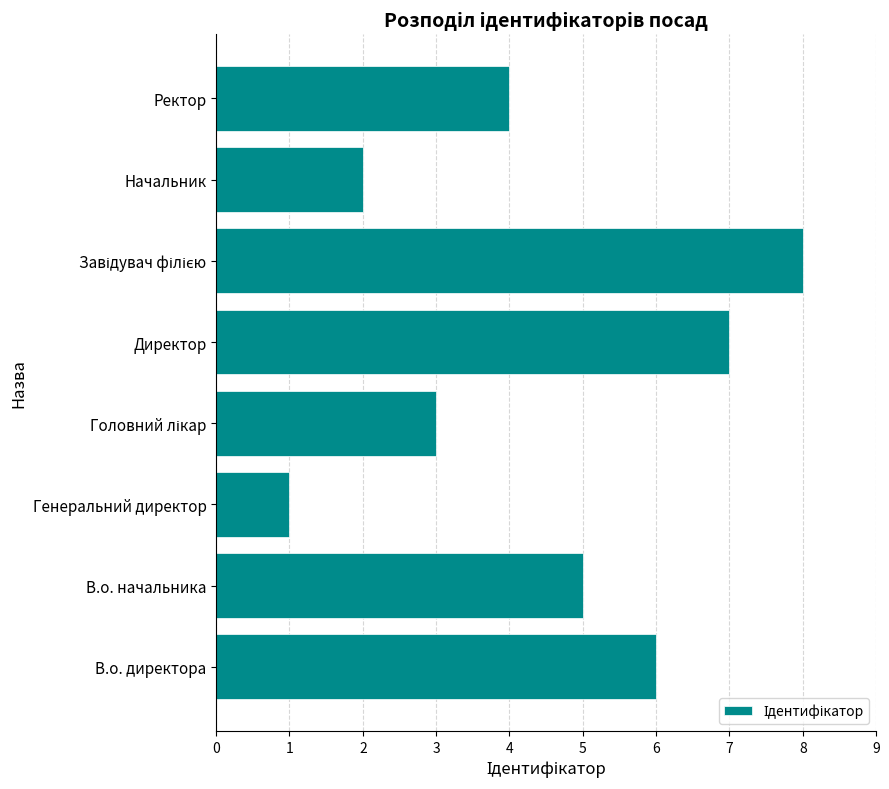

Reading top to bottom, extract all data points from this chart.

4	2	8	7	3	1	5	6